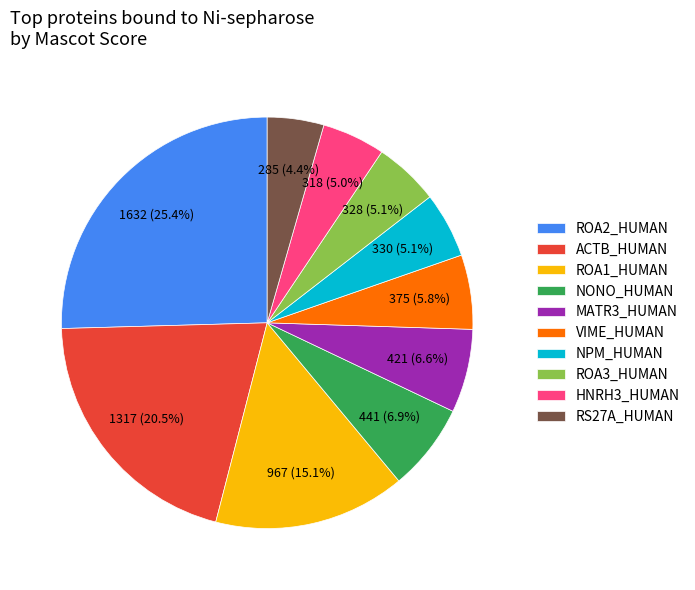

Is it true that RS27A_HUMAN is 14% of the pie?

False